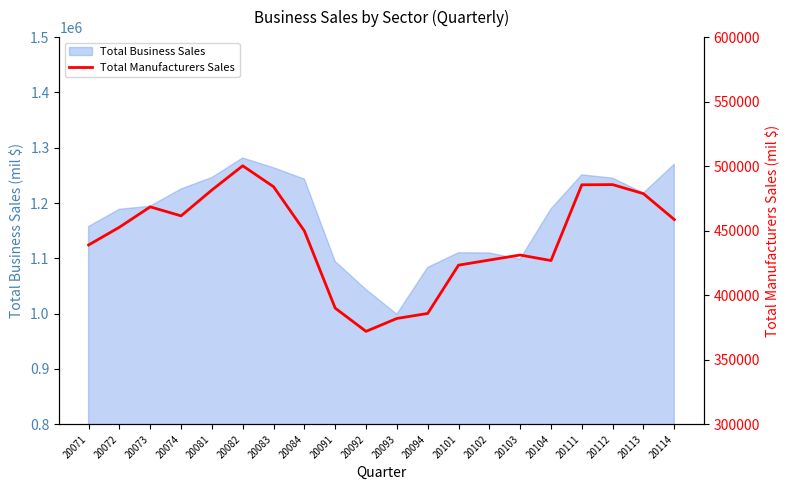

What is the minimum value for Total Business Sales?

999030